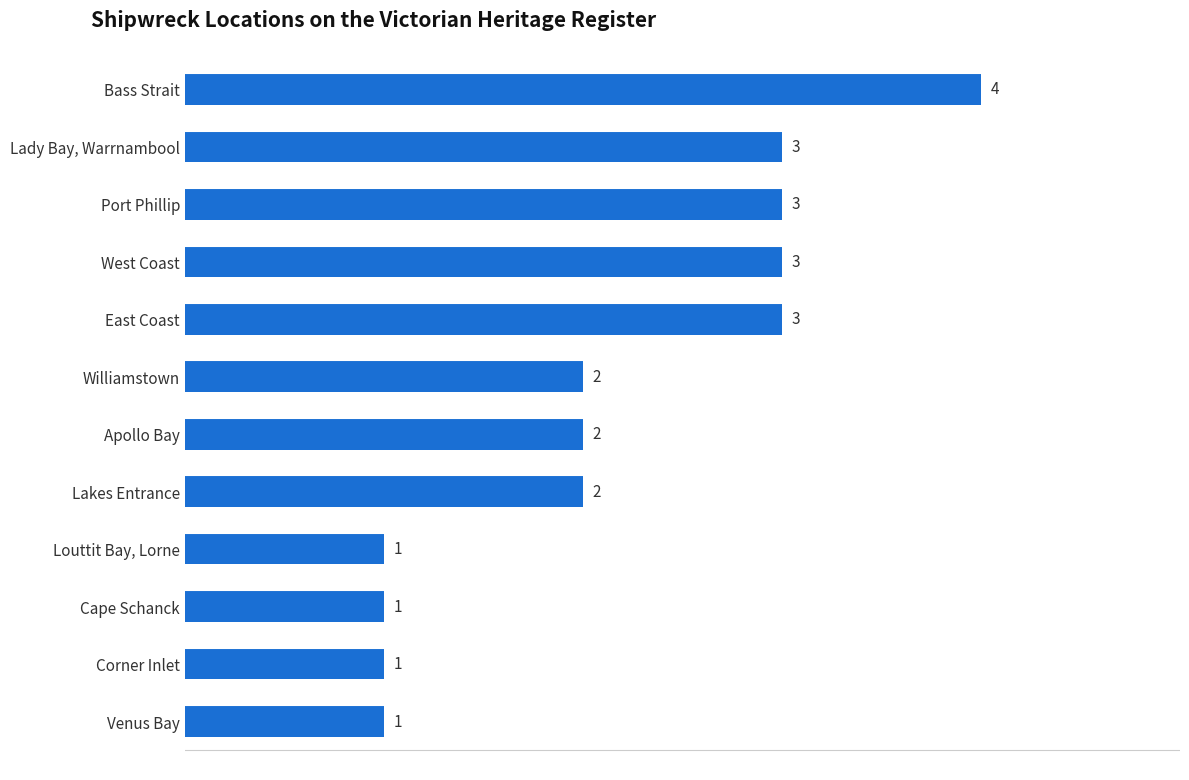

Reading bottom to top, list all the values displayed in this chart.

1	1	1	1	2	2	2	3	3	3	3	4